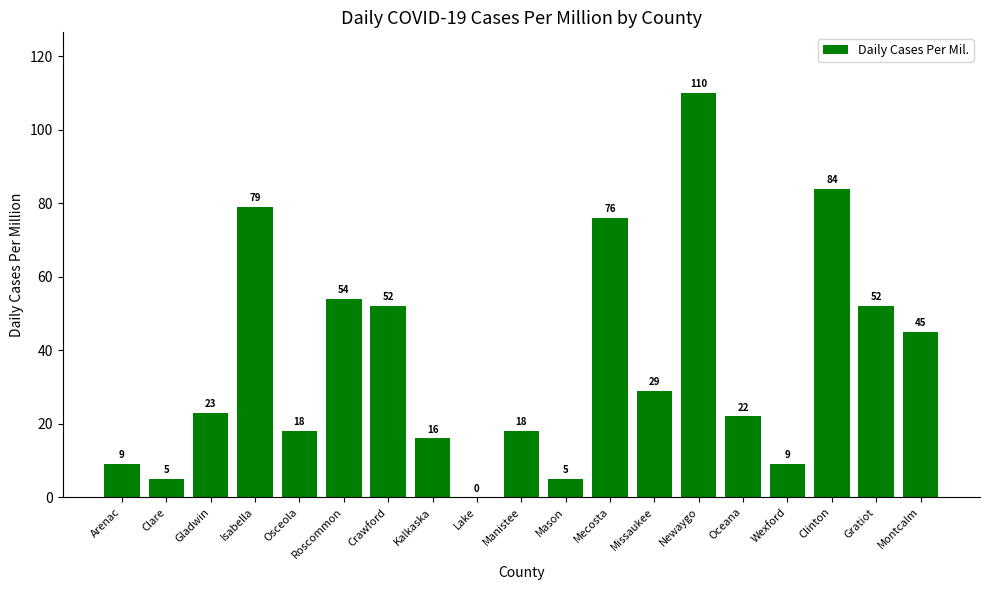

What value does the data have at Kalkaska, to the nearest 5?

15